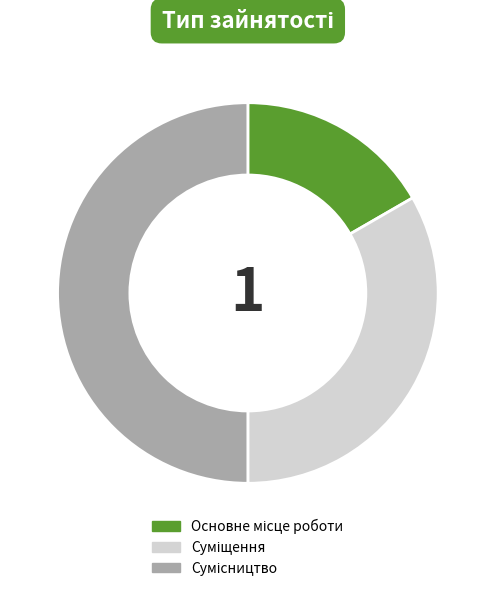

What is the largest slice in the pie chart?

Сумісництво